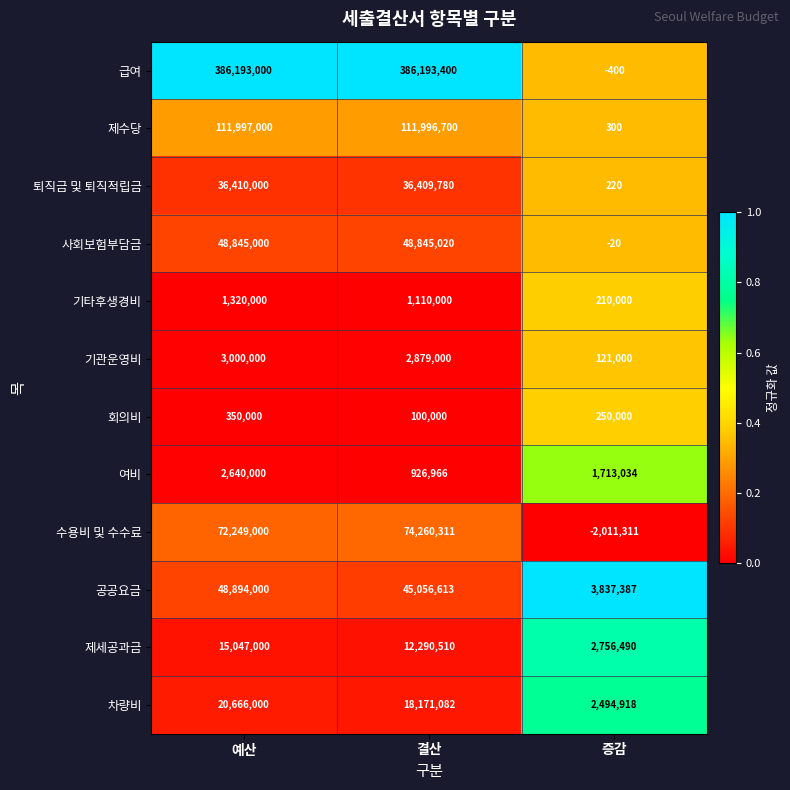

At which category does the chart reach its peak across all series?

결산